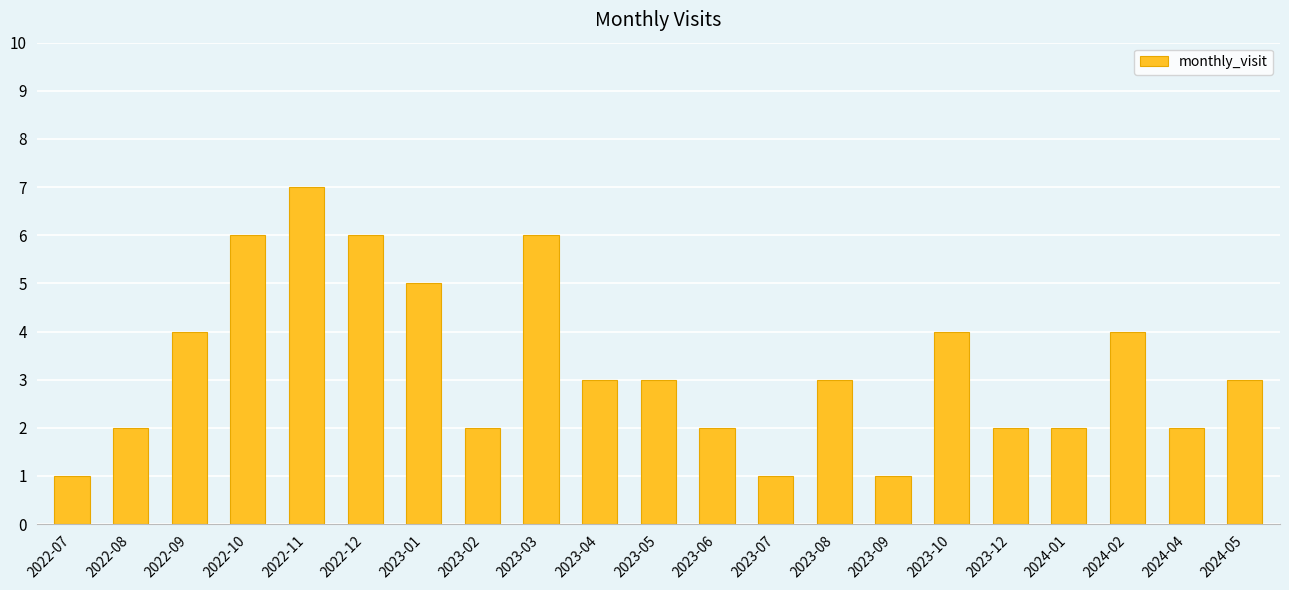

What is the change in value from 2022-11 to 2023-04?

-4